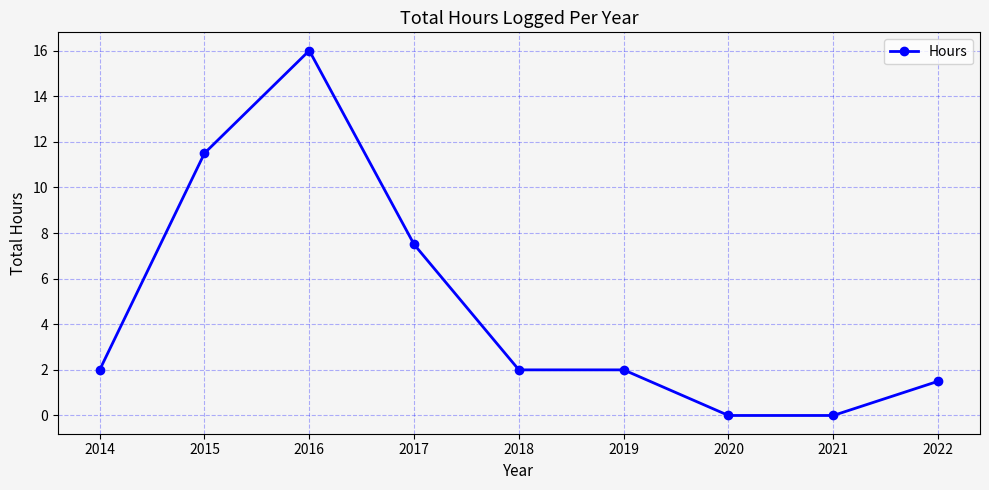

What is the value of the 2nd point from the left?

11.5